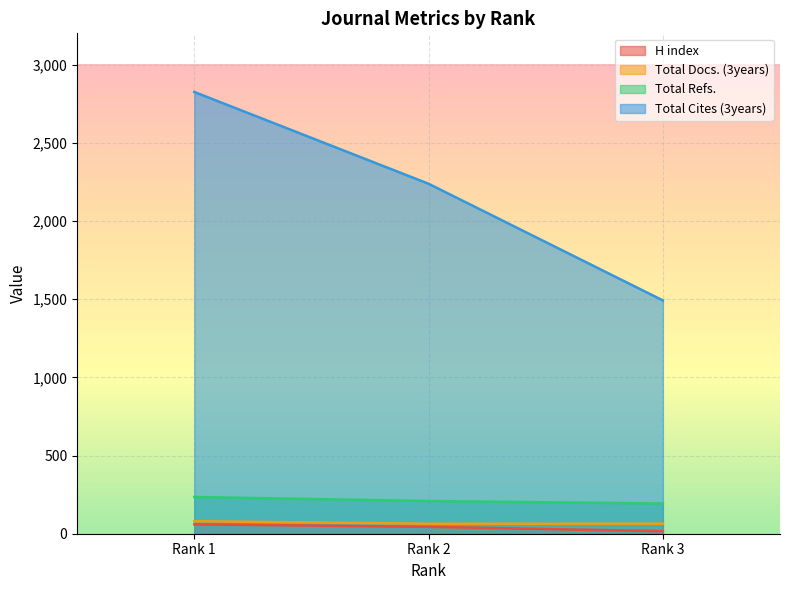

What is the sum of all H index values?

120